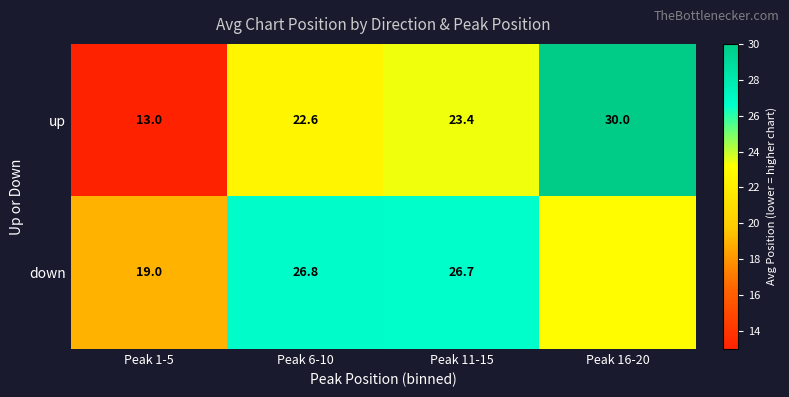

What is the greatest value displayed?

30.0